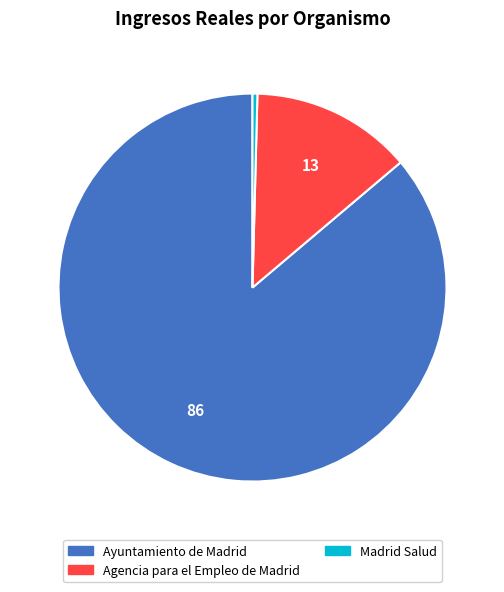

Rank the categories by value from lowest to highest.

Madrid Salud, Agencia para el Empleo de Madrid, Ayuntamiento de Madrid